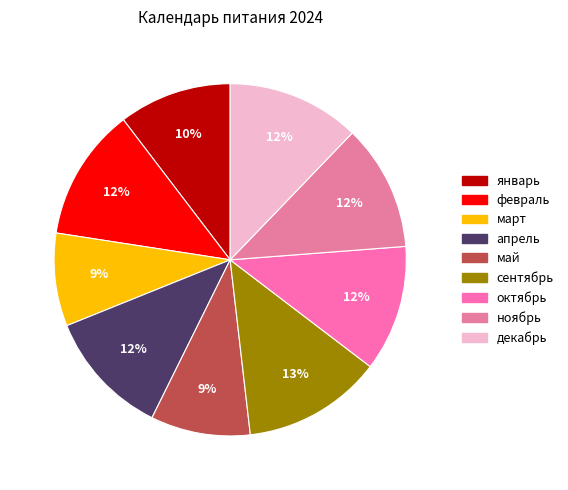

To the nearest percent, what portion does октябрь represent?

12%